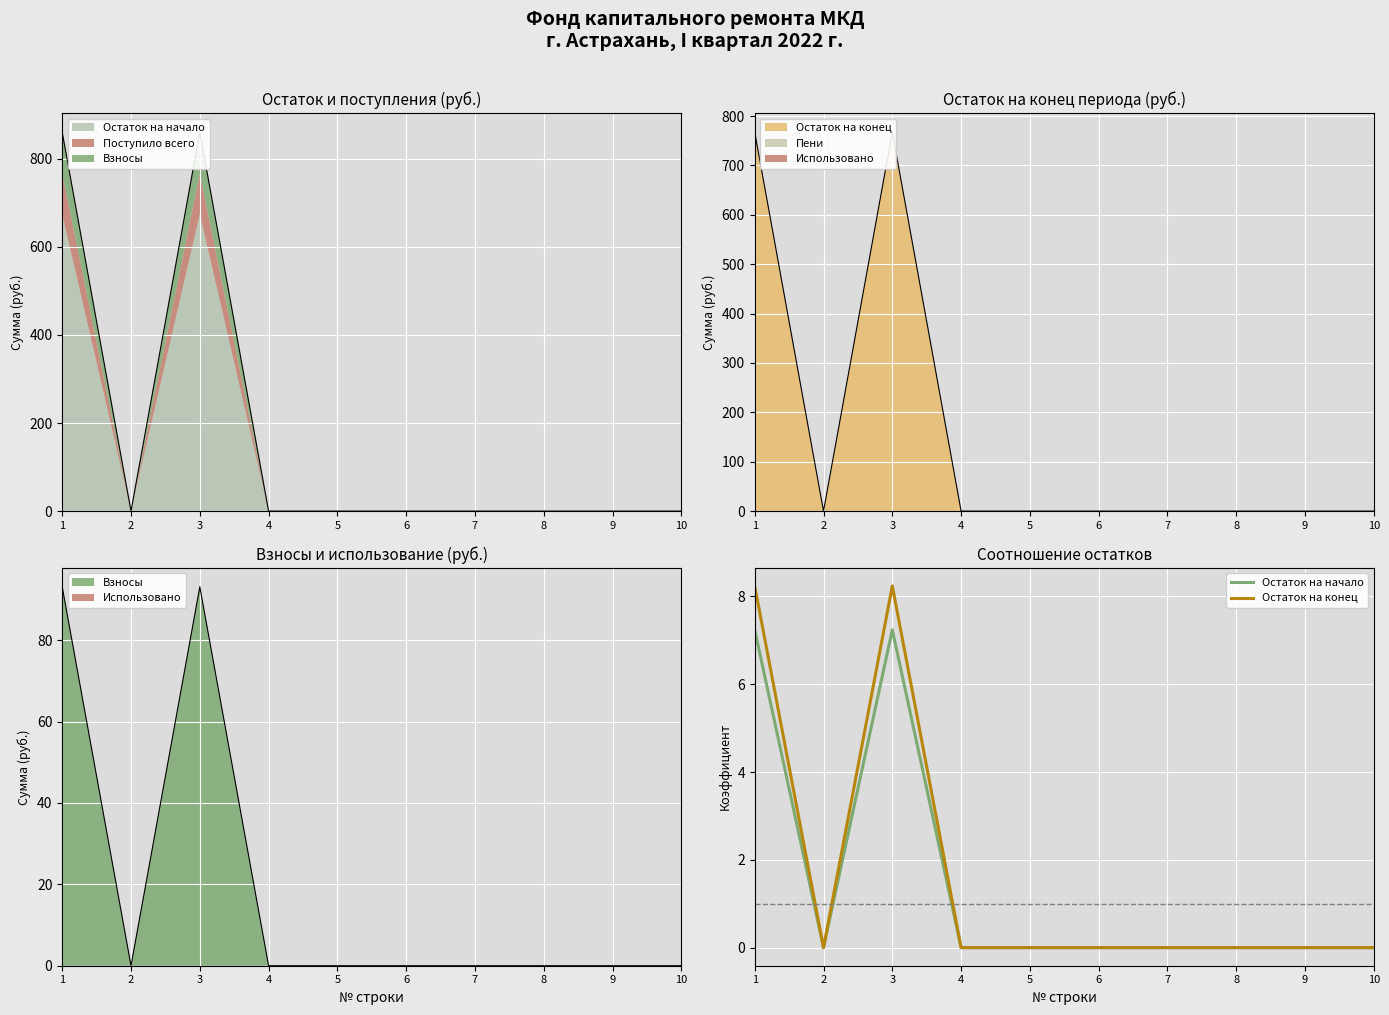

Count the number of categories in the chart.

10